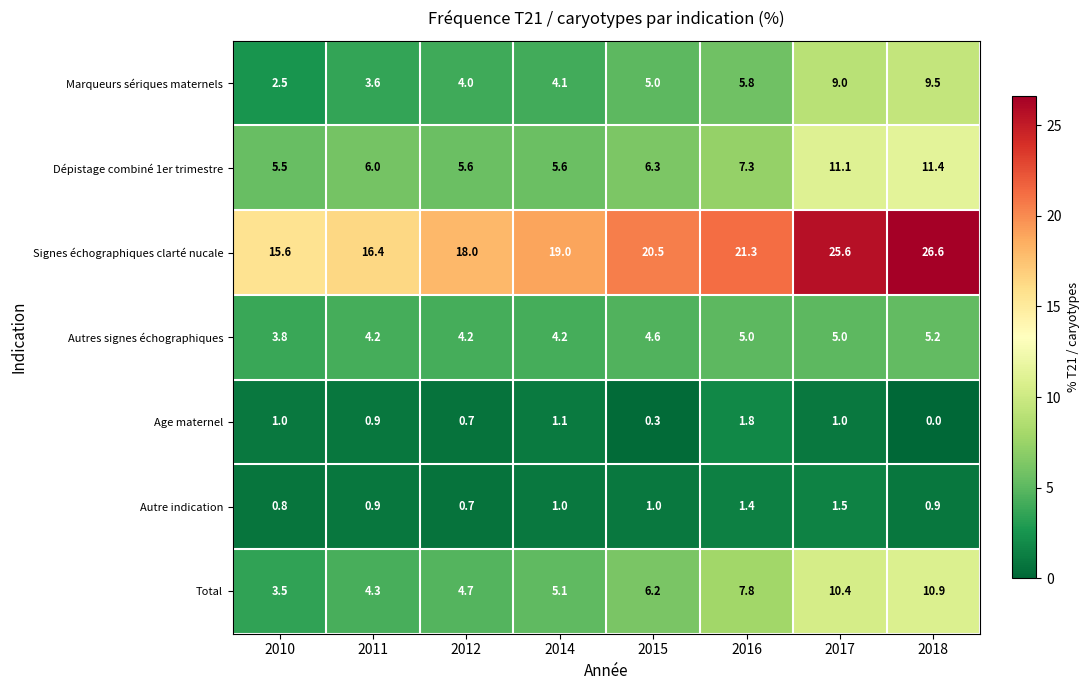

What value does the Age maternel series have at 2012?

0.7